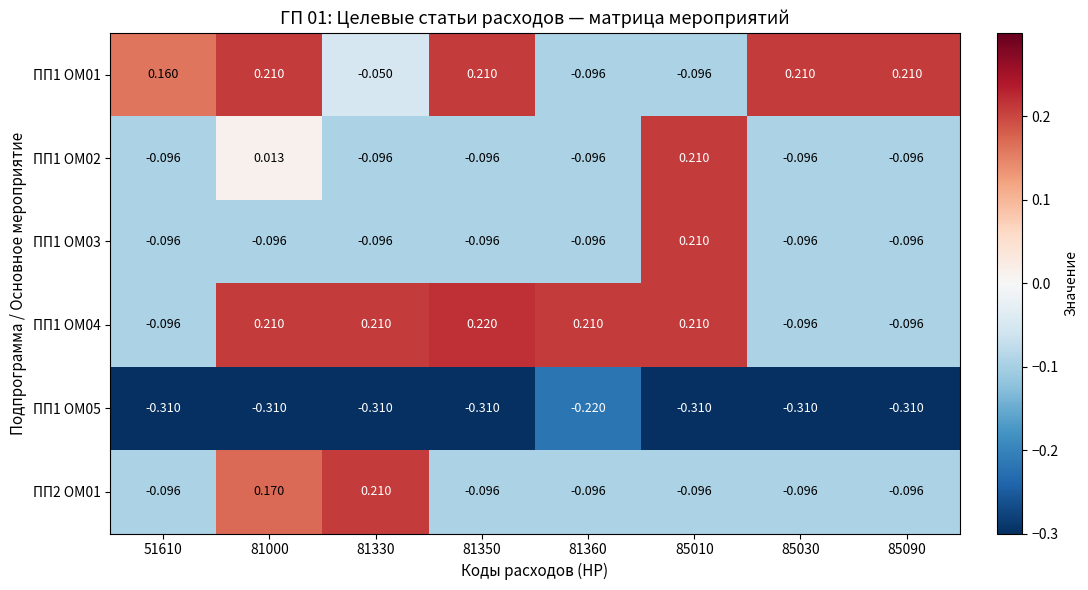

How many positive values does the ПП1 ОМ03 series have?

1